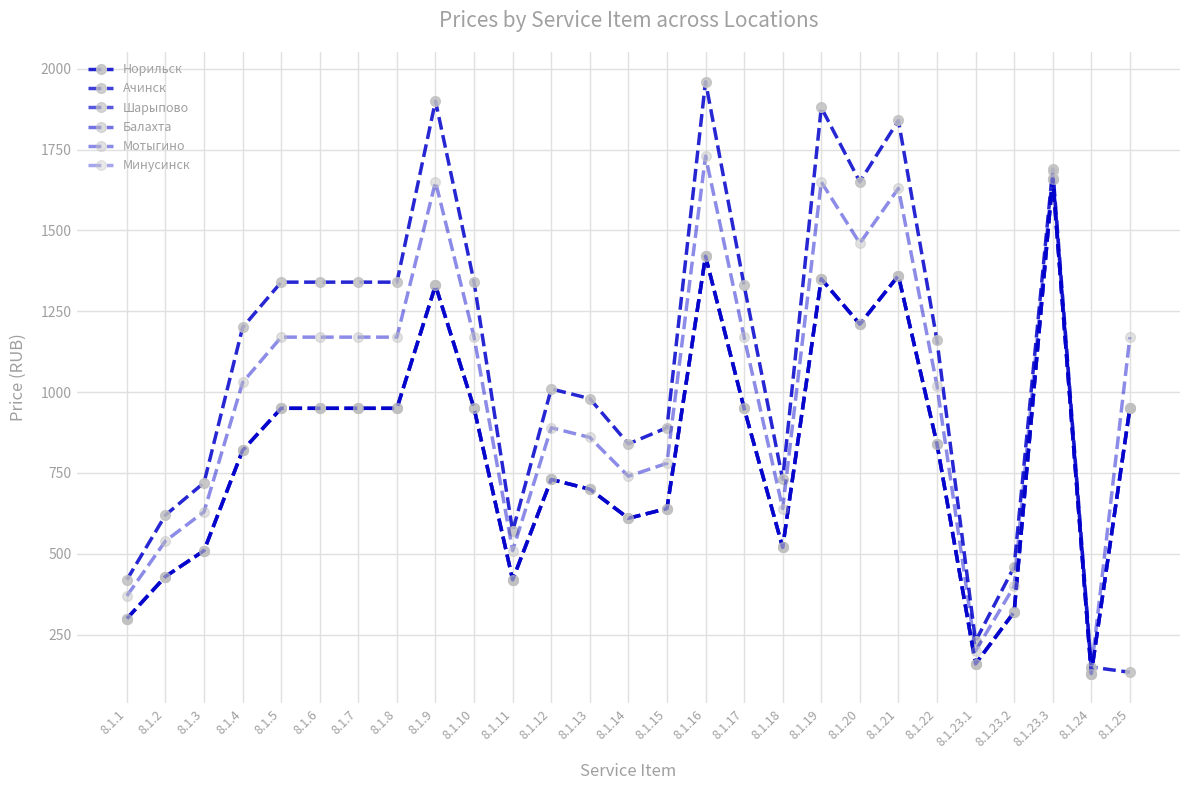

What is the label of the 22nd point from the left?

8.1.22